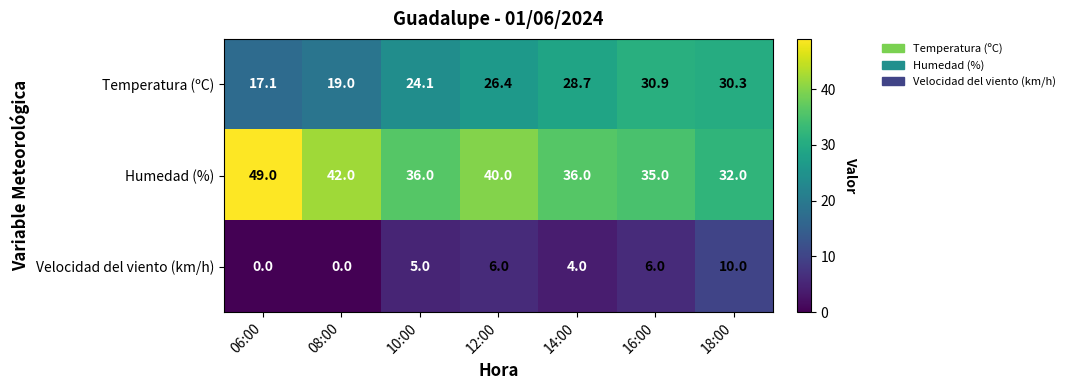

How many values in the Velocidad del viento (km/h) series are below 5?

3